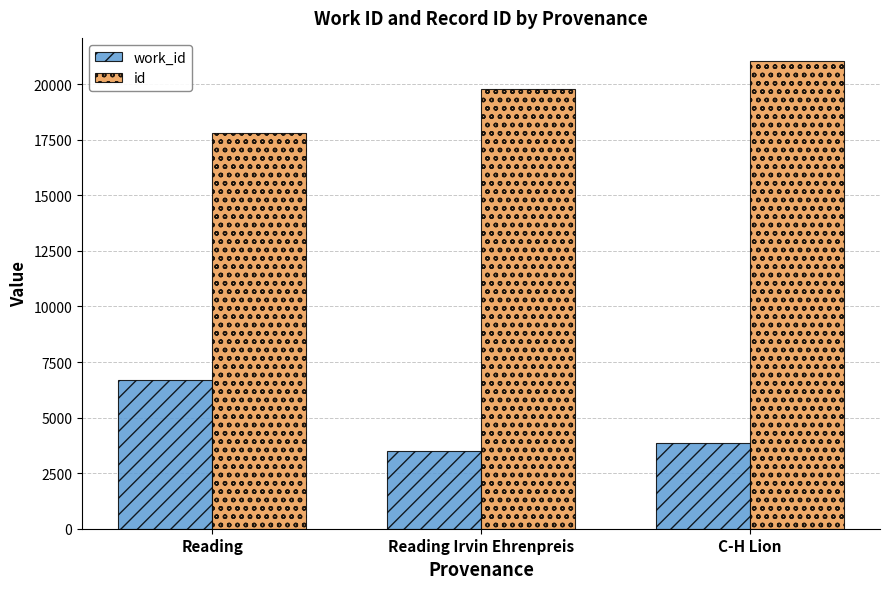

What position from the left is Reading Irvin Ehrenpreis?

2